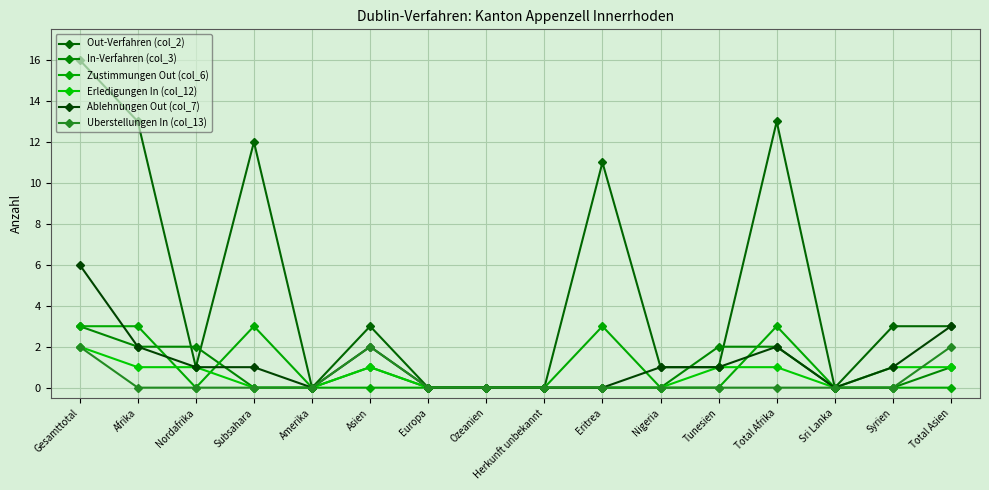

Which series has the widest spread of values?

Out-Verfahren (col_2)